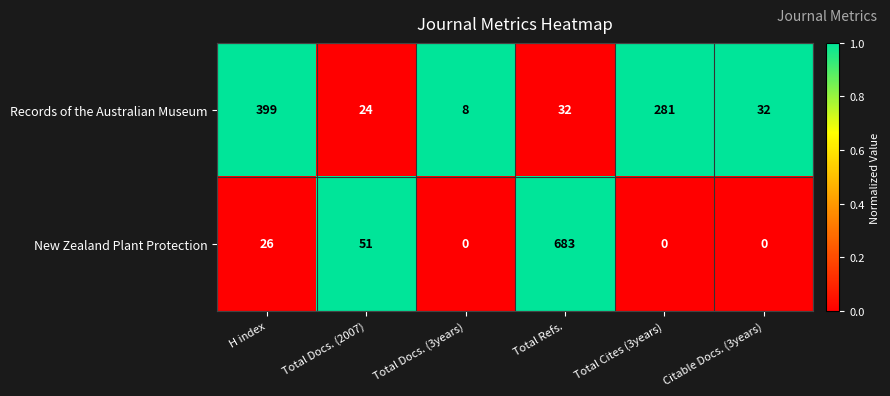

At which category is the sum across all series the highest?

Total Refs.